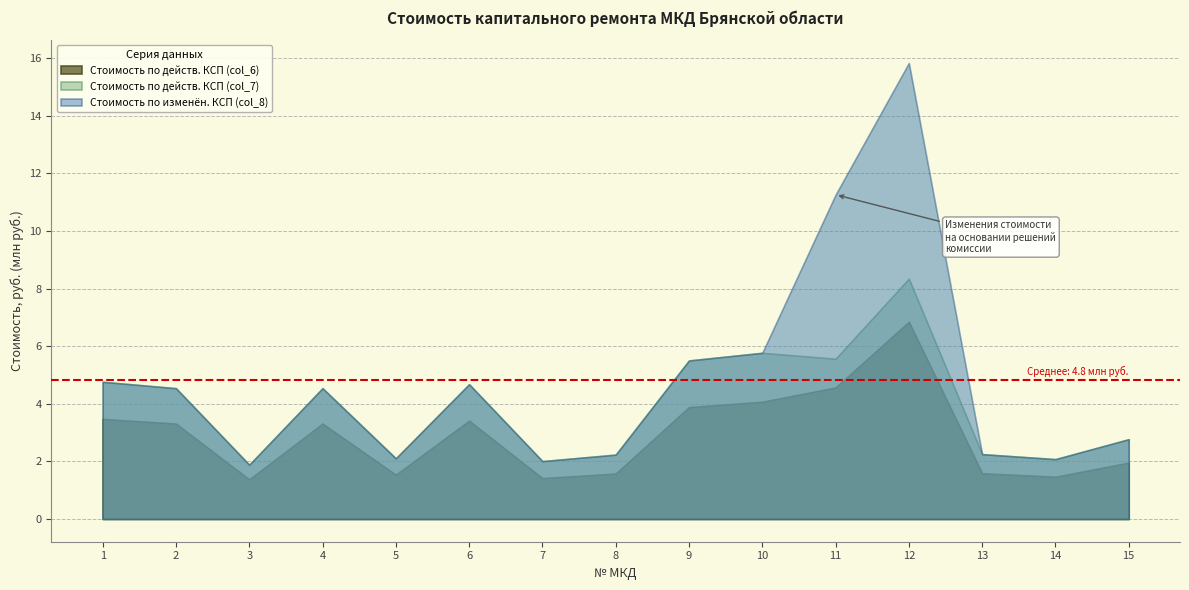

What is the sum of the Стоимость по действ. КСП (col_6) values at 15 and 2?

5.3